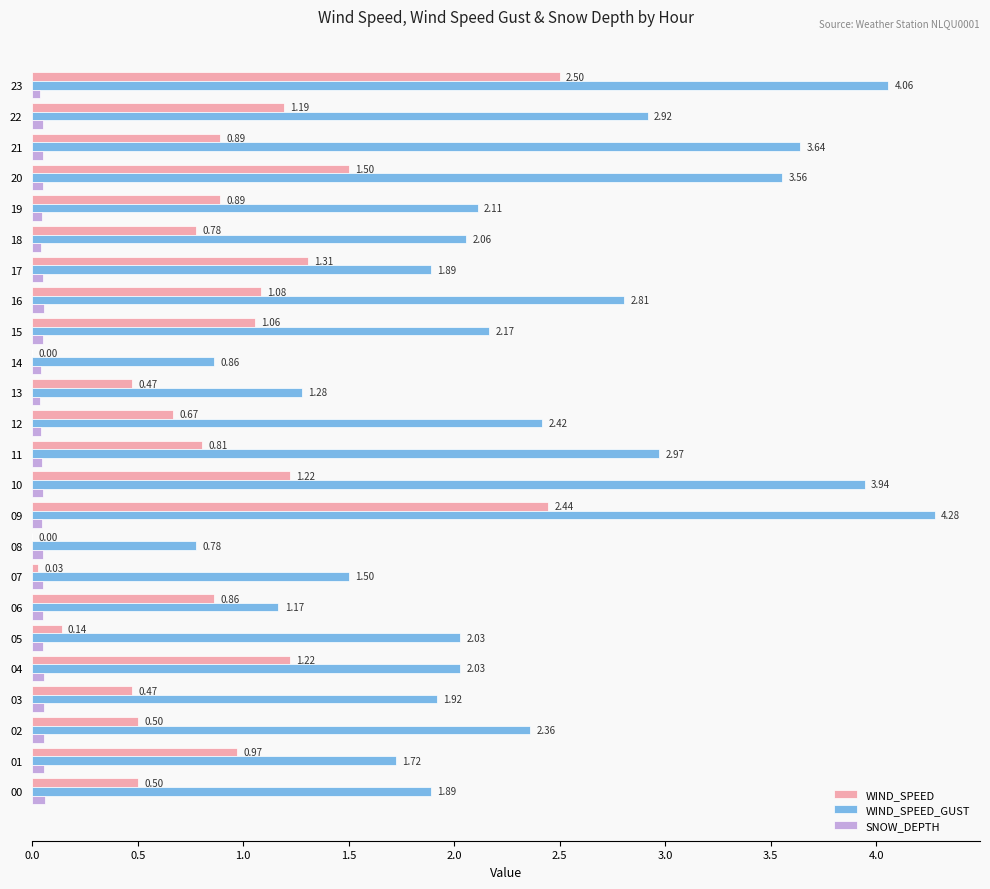

Between 16 and 17, which series saw the biggest shift?

WIND_SPEED_GUST